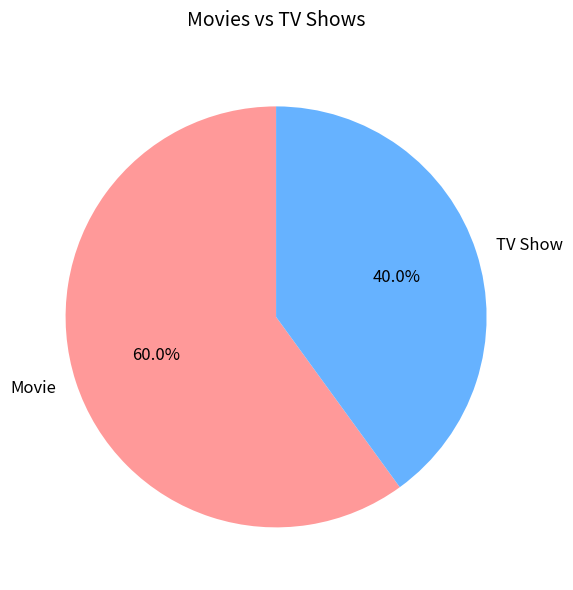

Is TV Show the majority of the pie?

No